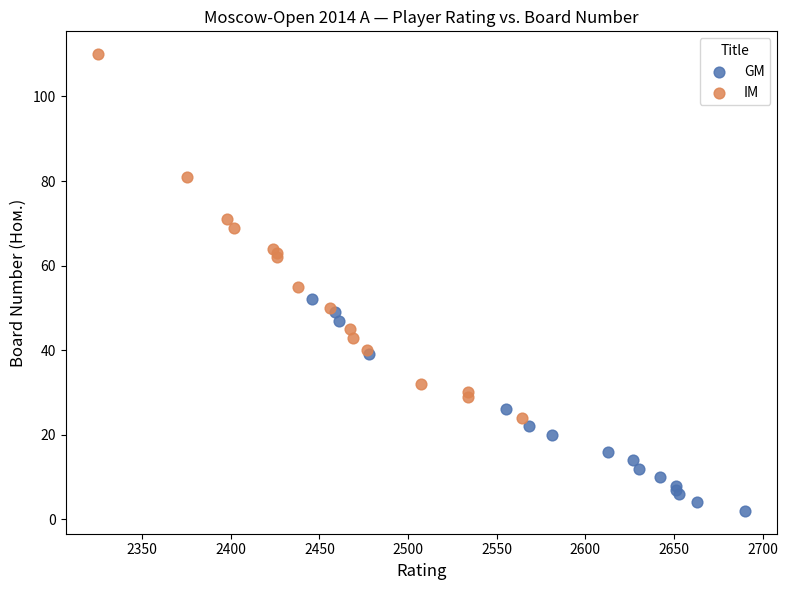

Which series has the widest spread of Y values?

IM